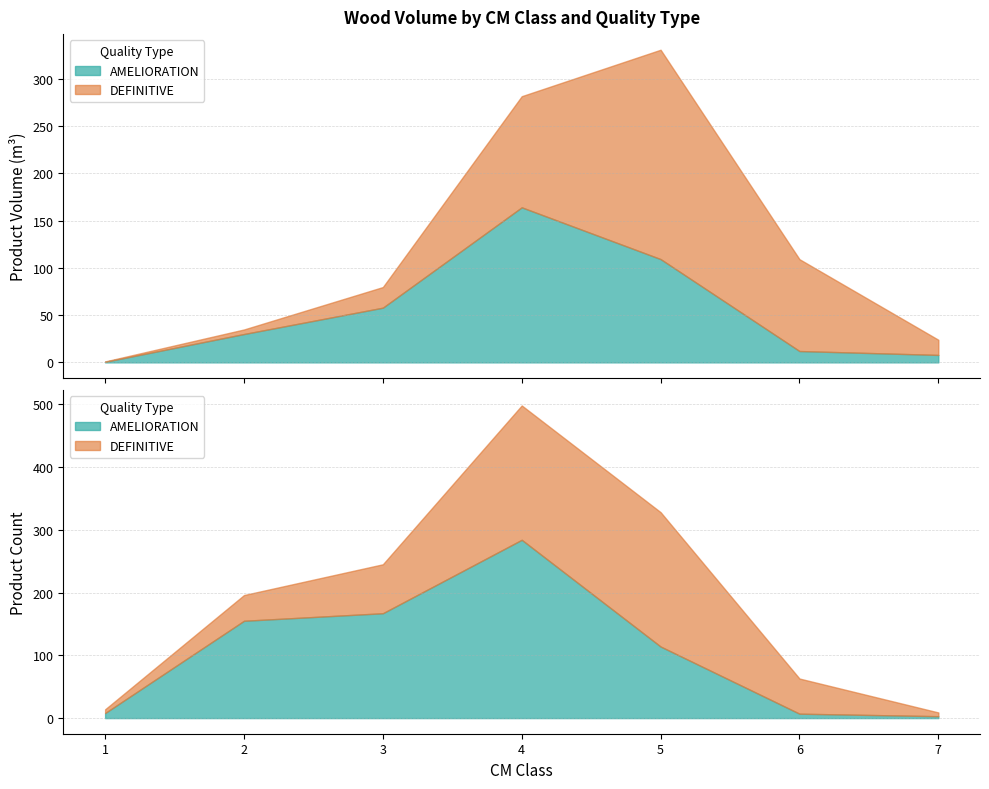

List the labels in order of AMELIORATION_produit_vtgr value, largest first.

4, 5, 3, 2, 6, 7, 1